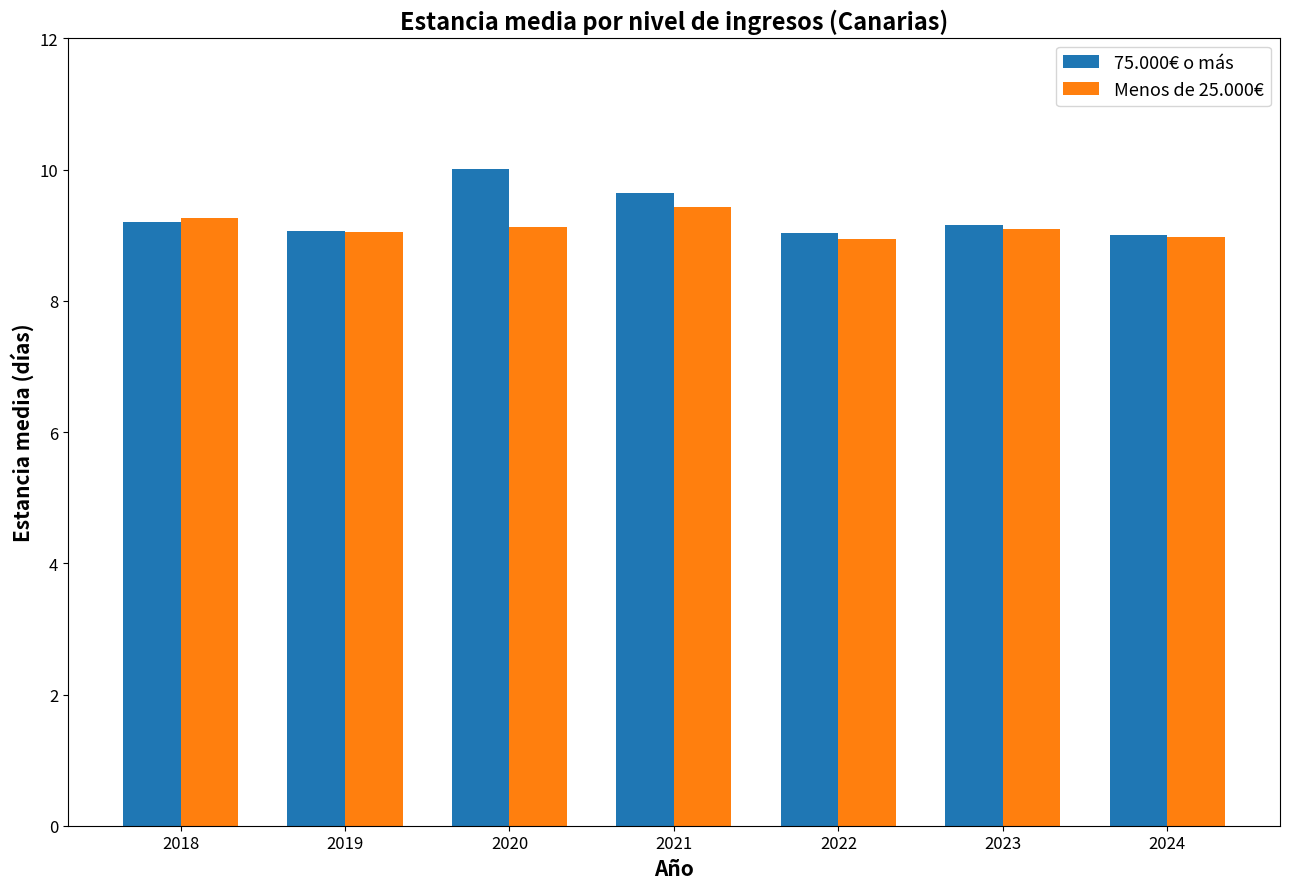

What is the difference between the Menos de 25.000€ values at 2018 and 2019?

0.2